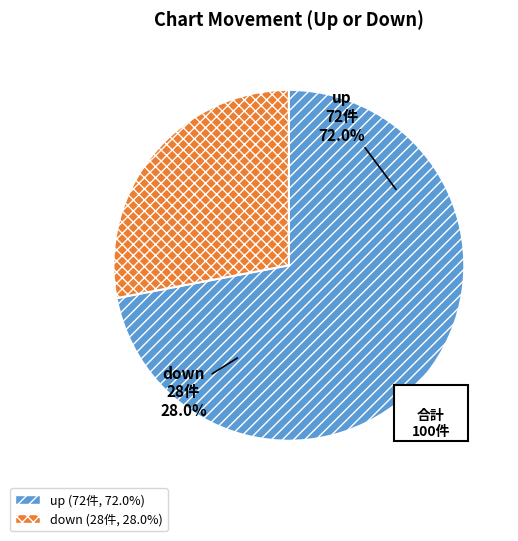

Does any single category account for the majority?

Yes